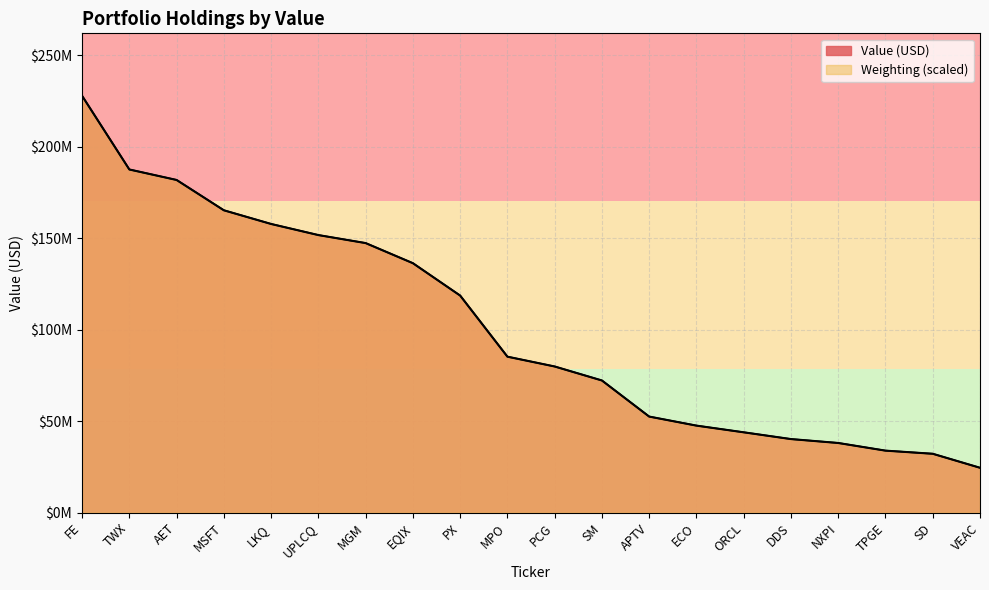

What is the label of the 3rd point from the right?

TPGE